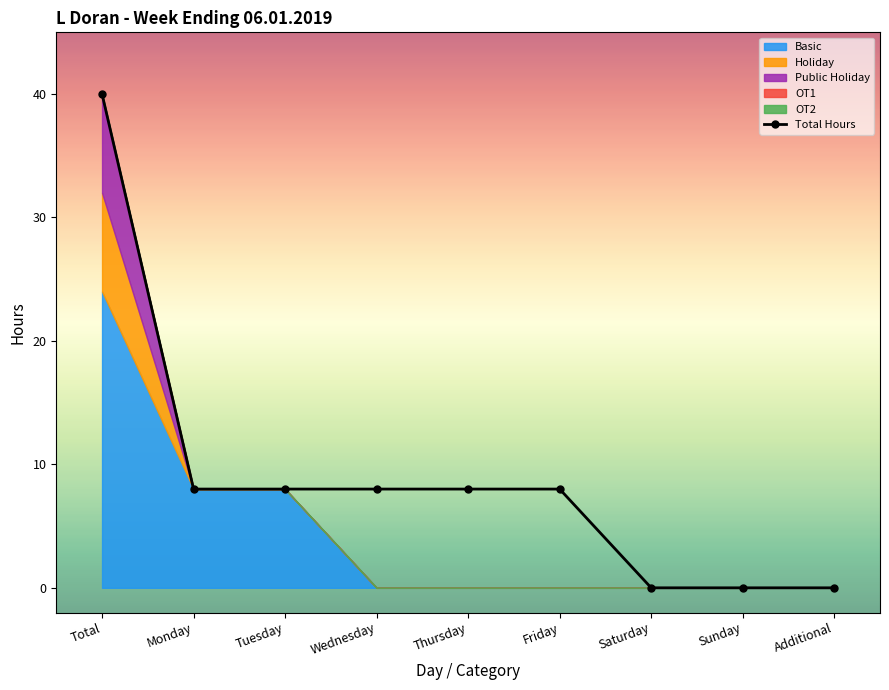

What is the difference between the maximum and second lowest values?

40